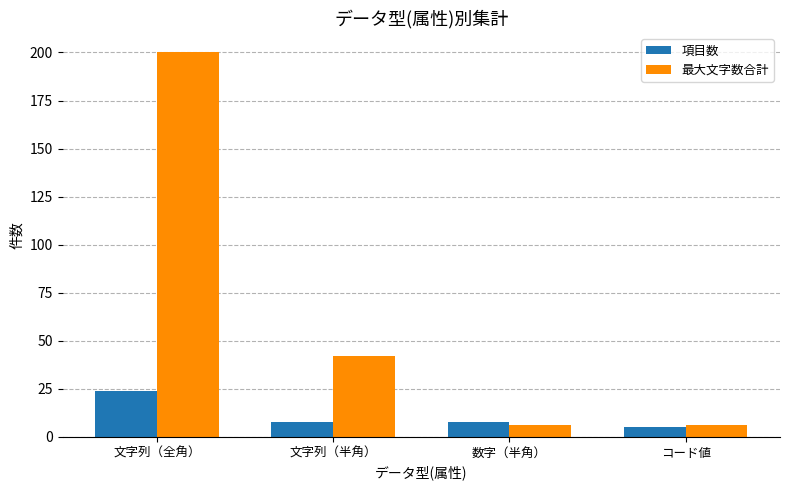

The value of 項目数 at 数字（半角） is 8. True or false?

True